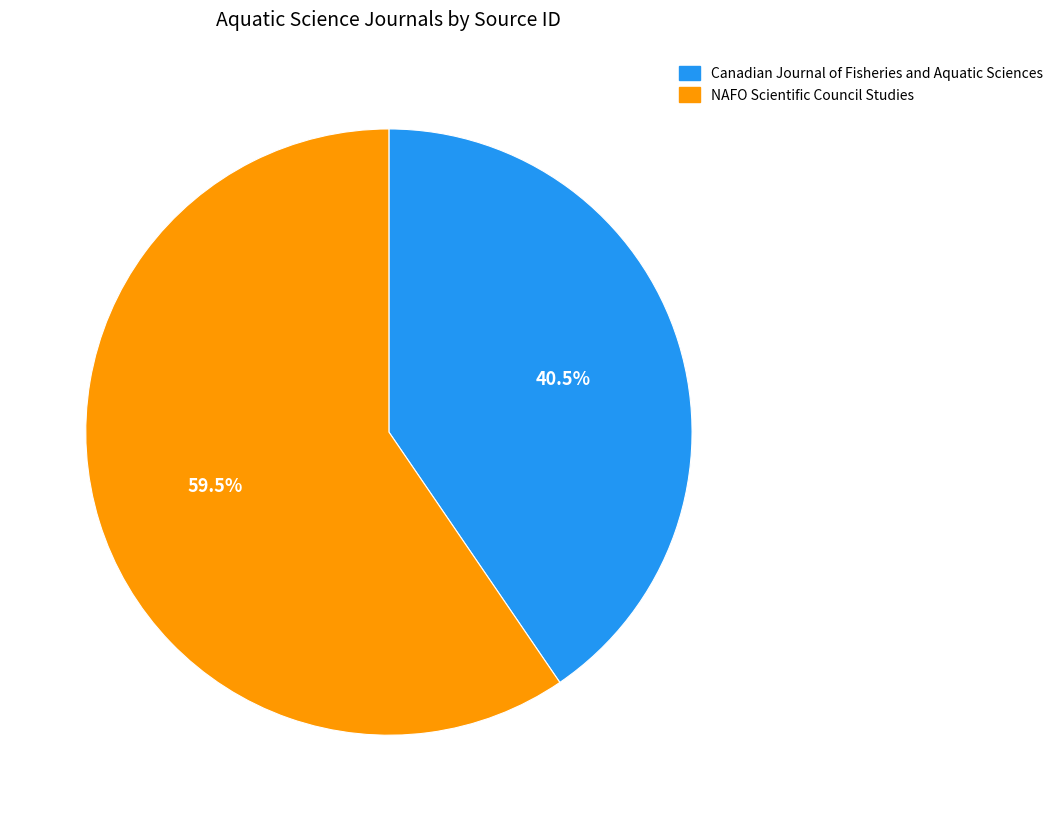

To the nearest percent, what is the average slice percentage?

50%